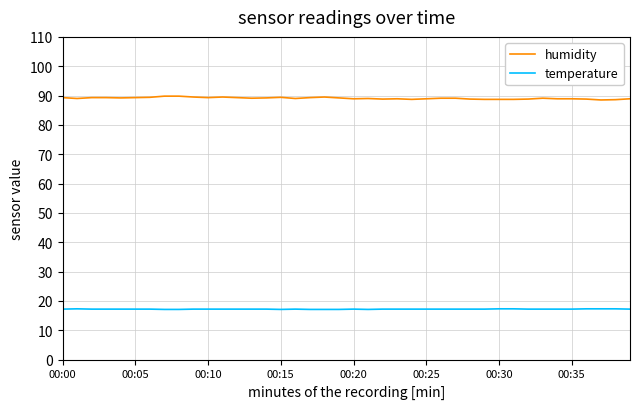

Which series has the largest range (max minus min)?

humidity